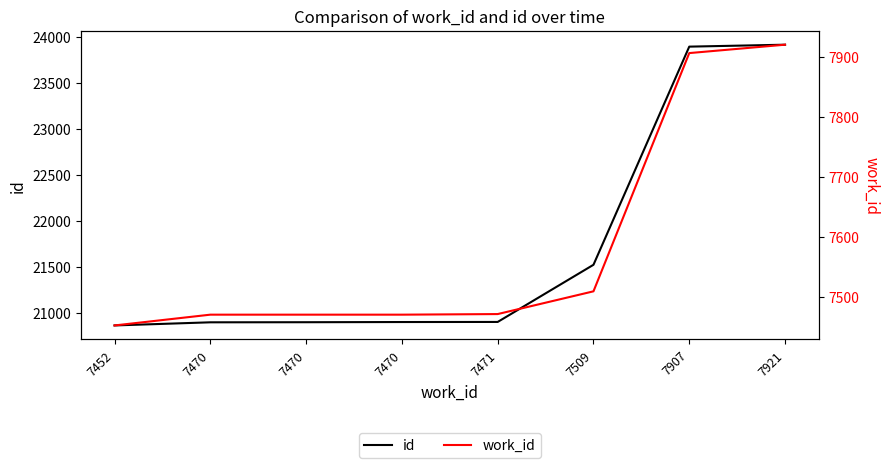

Where is work_id nearest to the value 7686?

7509